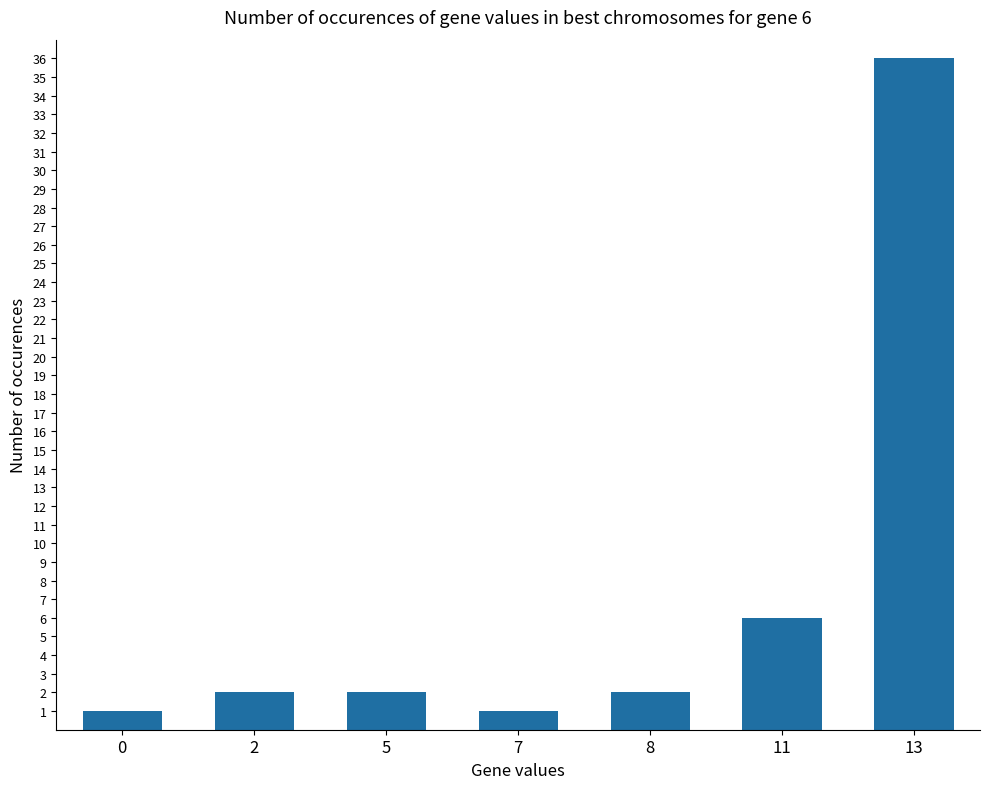

What is the difference between the second highest and second lowest values?

5